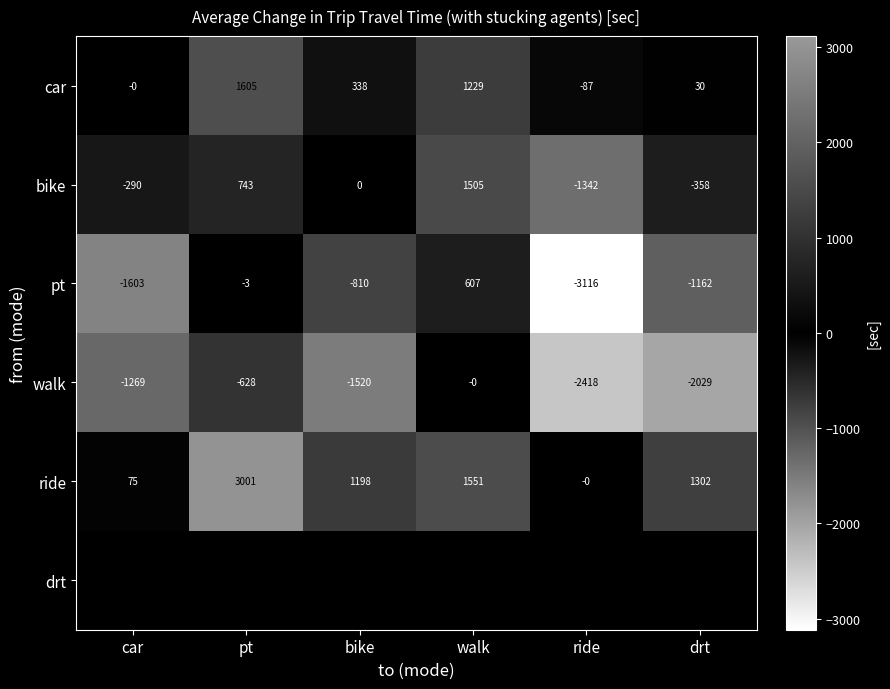

At which label does car reach its peak?

pt